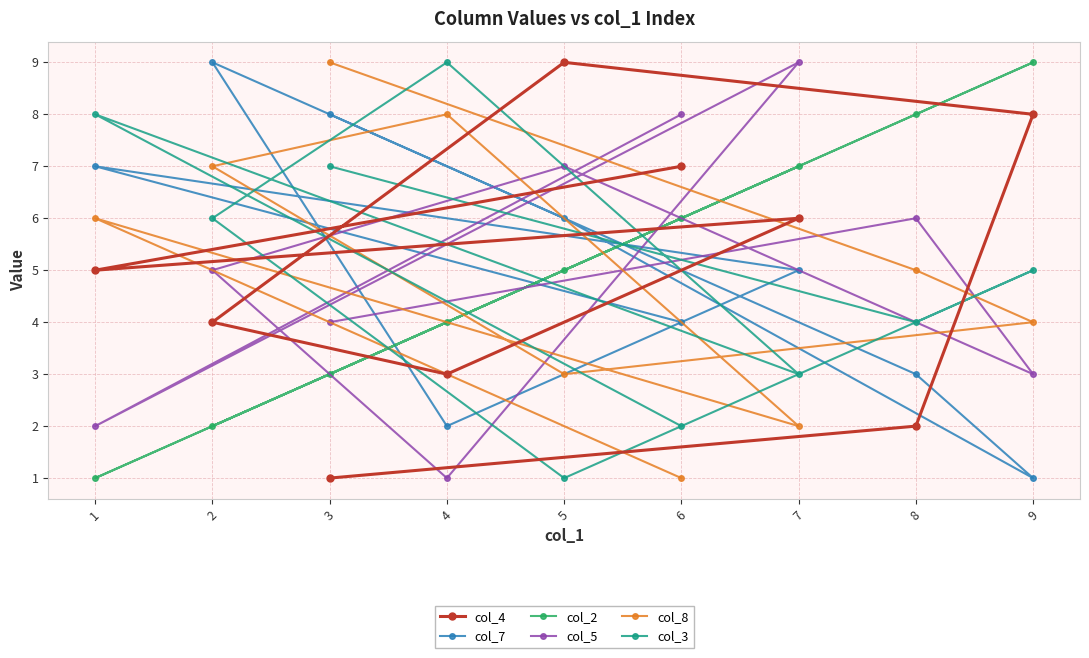

The col_2 series shows 7 at 7. True or false?

True